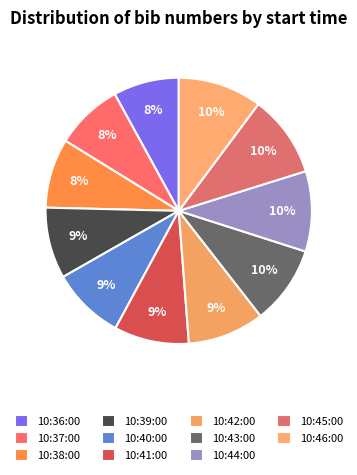

Does any single category account for the majority?

No